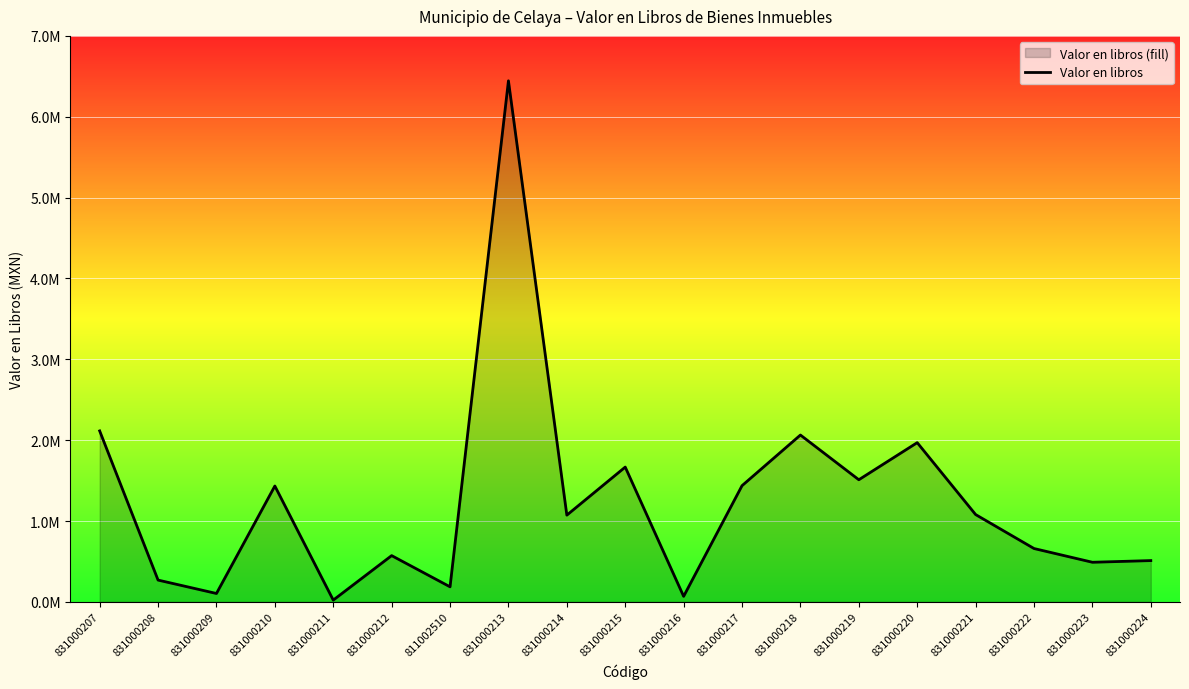

What is the label of the 10th point from the left?

831000215